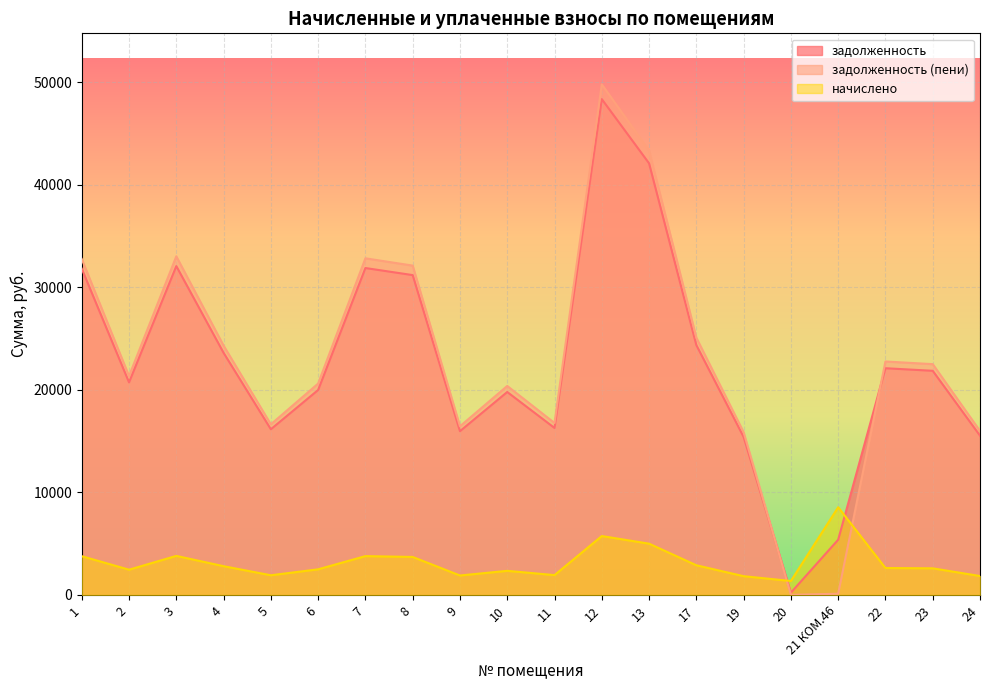

How many data points in задолженность are above 21853?

10